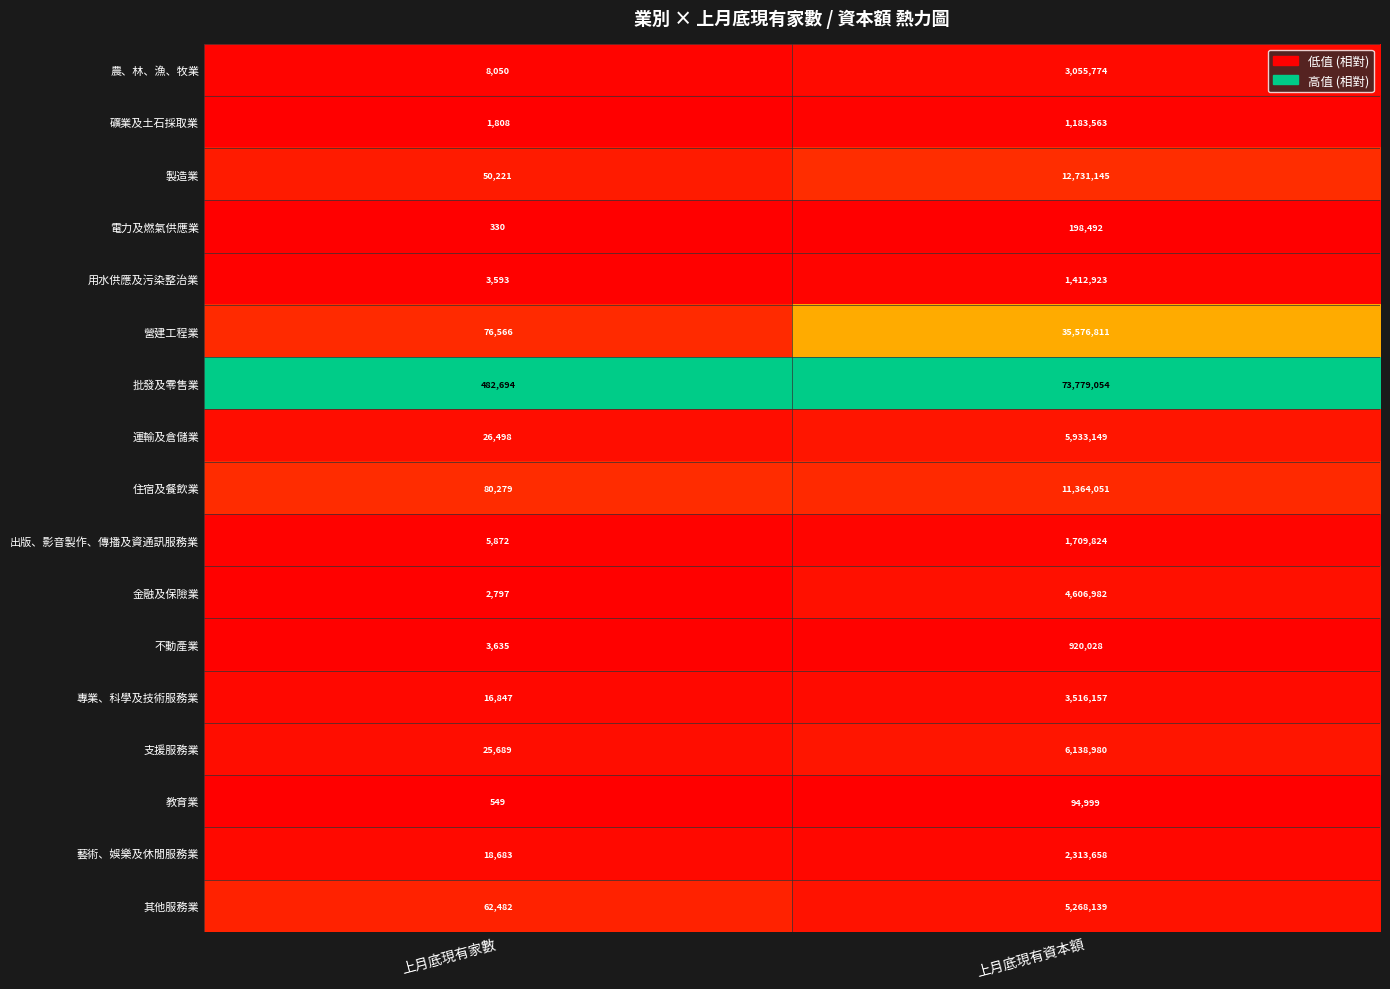

Rank the categories by 其他服務業 value from lowest to highest.

上月底現有家數, 上月底現有資本額